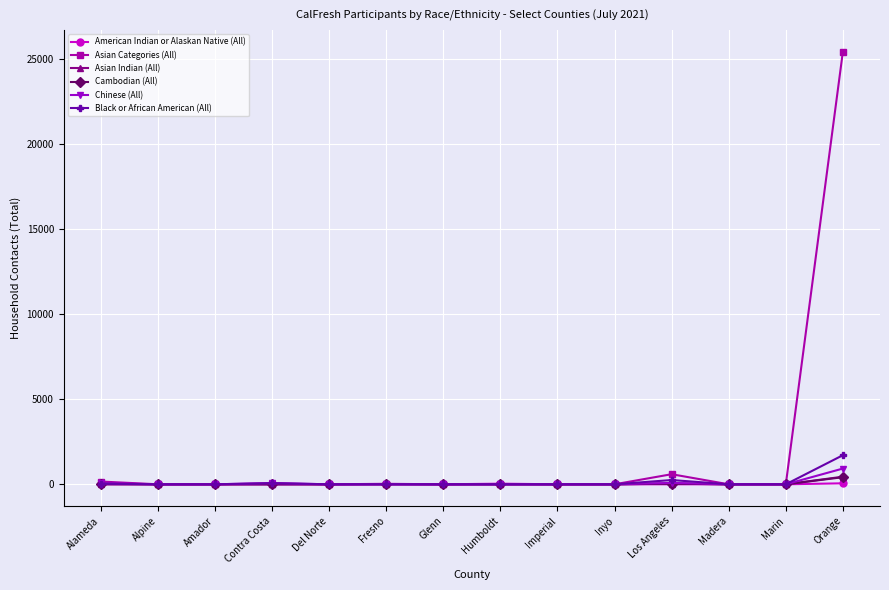

What is the spread (max minus min) of values at Los Angeles?

592